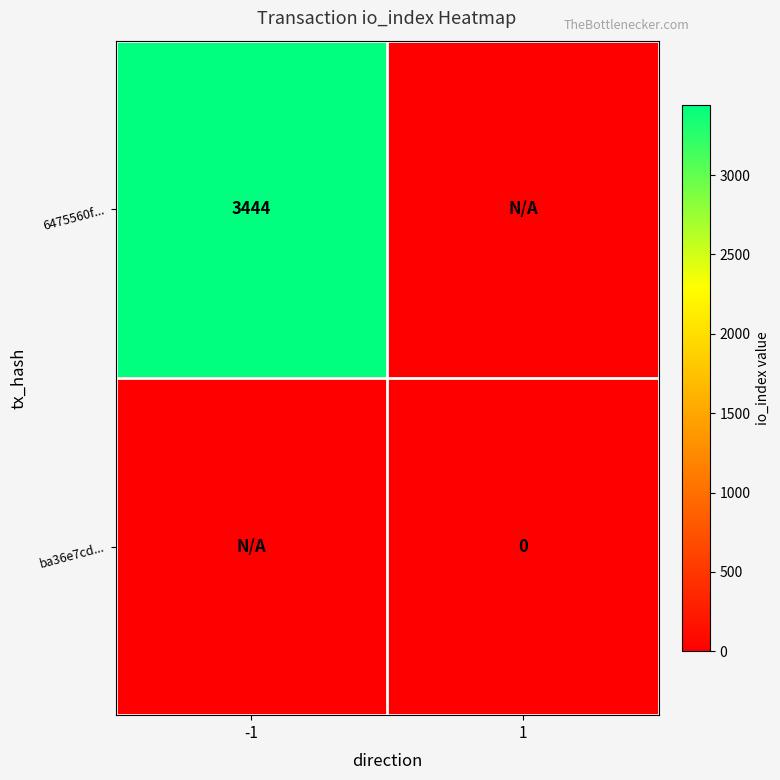

Which label corresponds to the largest value in the chart?

-1